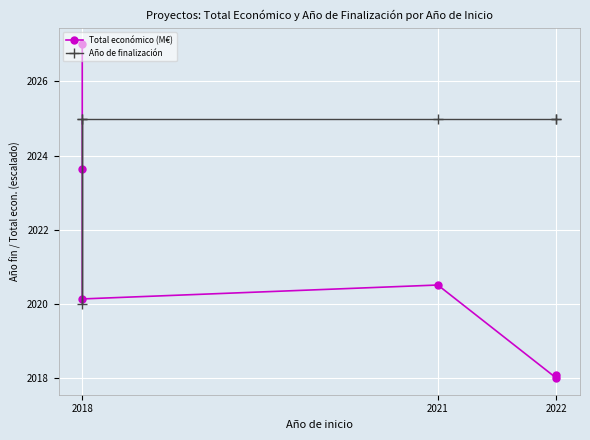

Which series ends up on top after the final intersection of Año de finalización and Total económico (M€)?

Año de finalización